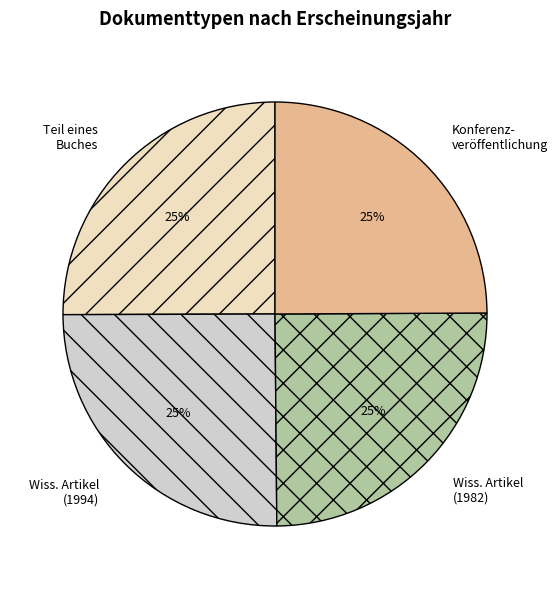

Approximately how many times larger is the value at Teil eines Buches compared to Wiss. Artikel (1982)?

1.0